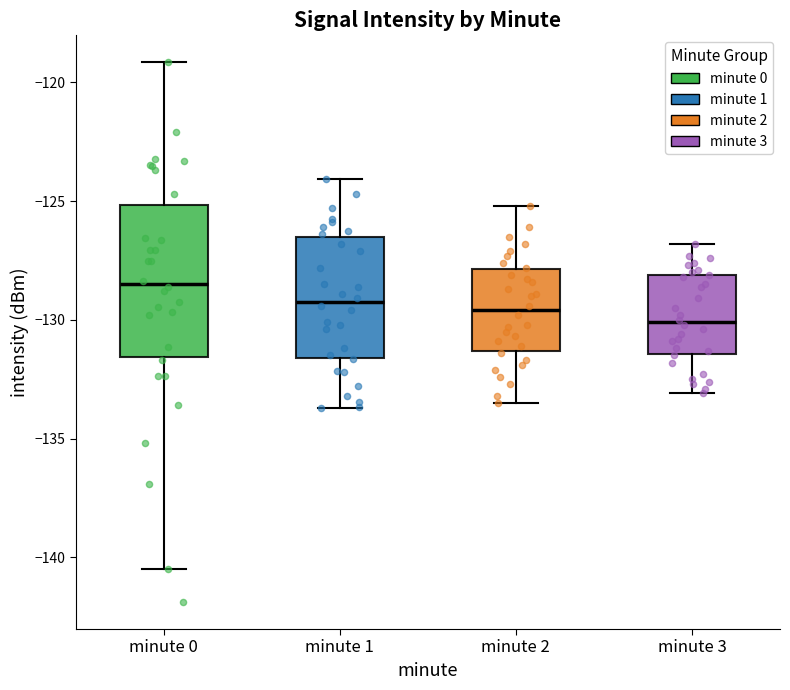

Where does the lower whisker of the box for minute 2 end on the y-axis? The values are not printed on the chart, so give them approximately, as read against the axis.

-133.5